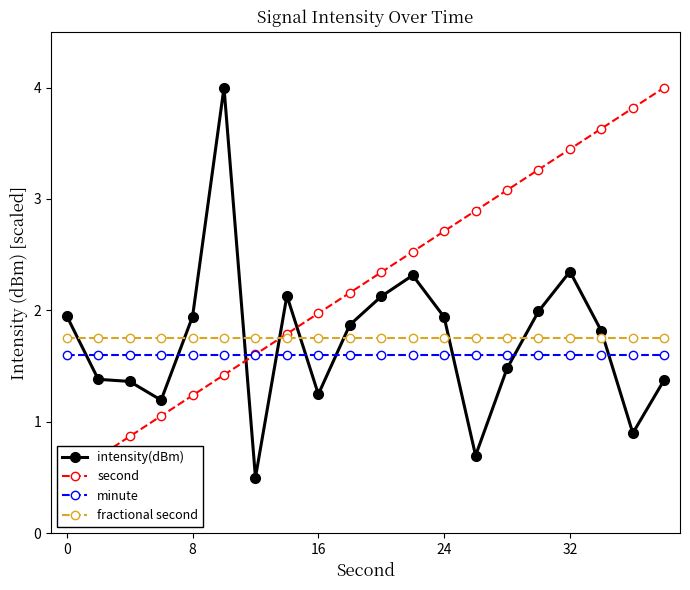

What is the minimum value for intensity(dBm)?

0.5